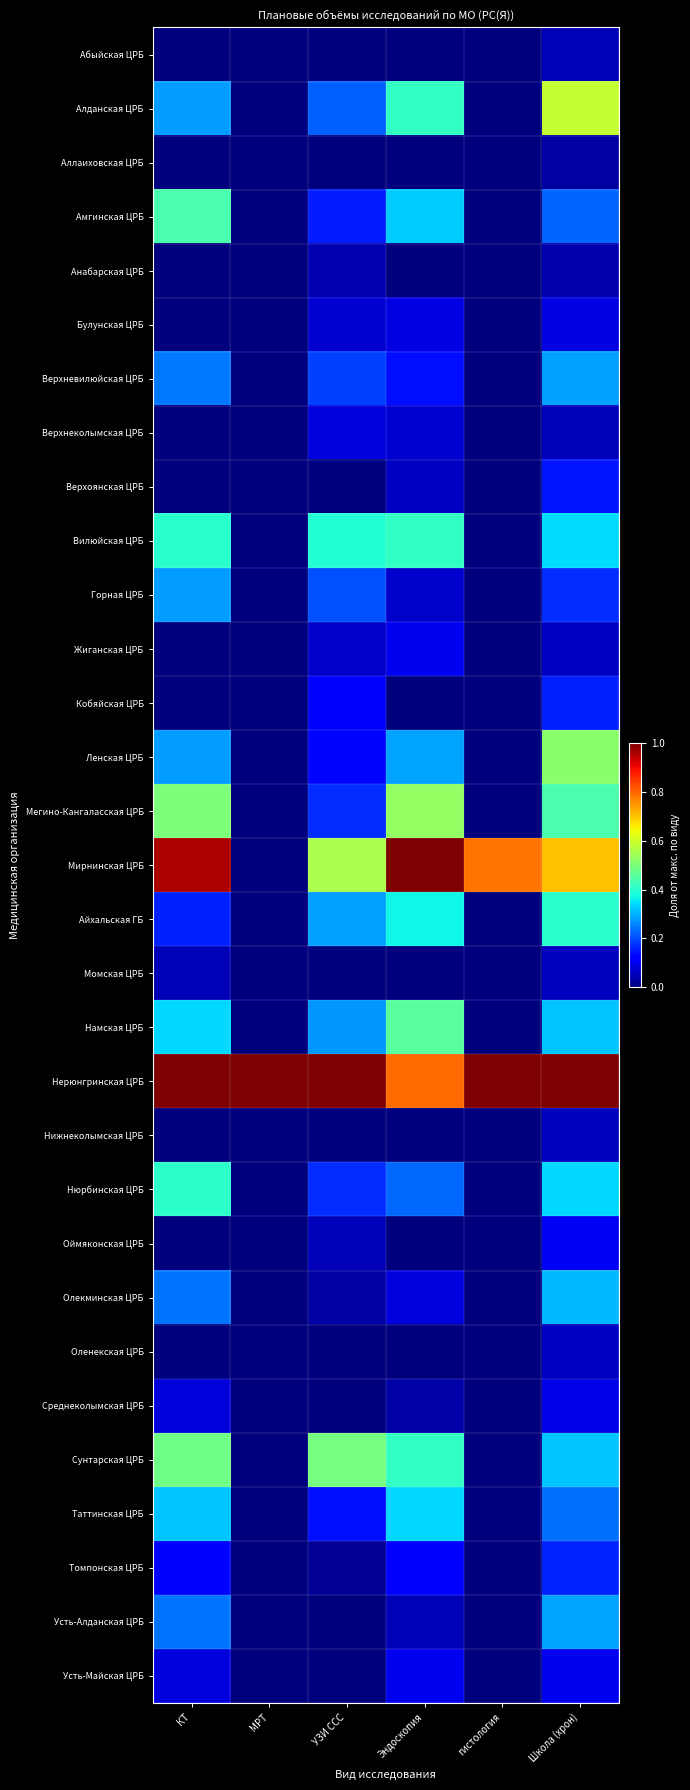

Reading left to right, list all the values displayed in this chart.

Абыйская ЦРБ: КТ=0.0	МРТ=0.0	УЗИ ССС=0.0	Эндоскопия=0.0	гистология=0.0	Школа (хрон)=0.1
Алданская ЦРБ: КТ=0.3	МРТ=0.0	УЗИ ССС=0.2	Эндоскопия=0.4	гистология=0.0	Школа (хрон)=0.6
Аллаиховская ЦРБ: КТ=0.0	МРТ=0.0	УЗИ ССС=0.0	Эндоскопия=0.0	гистология=0.0	Школа (хрон)=0.0
Амгинская ЦРБ: КТ=0.4	МРТ=0.0	УЗИ ССС=0.2	Эндоскопия=0.3	гистология=0.0	Школа (хрон)=0.2
Анабарская ЦРБ: КТ=0.0	МРТ=0.0	УЗИ ССС=0.0	Эндоскопия=0.0	гистология=0.0	Школа (хрон)=0.0
Булунская ЦРБ: КТ=0.0	МРТ=0.0	УЗИ ССС=0.1	Эндоскопия=0.1	гистология=0.0	Школа (хрон)=0.1
Верхневилюйская ЦРБ: КТ=0.2	МРТ=0.0	УЗИ ССС=0.2	Эндоскопия=0.1	гистология=0.0	Школа (хрон)=0.3
Верхнеколымская ЦРБ: КТ=0.0	МРТ=0.0	УЗИ ССС=0.1	Эндоскопия=0.1	гистология=0.0	Школа (хрон)=0.1
Верхоянская ЦРБ: КТ=0.0	МРТ=0.0	УЗИ ССС=0.0	Эндоскопия=0.1	гистология=0.0	Школа (хрон)=0.1
Вилюйская ЦРБ: КТ=0.4	МРТ=0.0	УЗИ ССС=0.4	Эндоскопия=0.4	гистология=0.0	Школа (хрон)=0.3
Горная ЦРБ: КТ=0.3	МРТ=0.0	УЗИ ССС=0.2	Эндоскопия=0.1	гистология=0.0	Школа (хрон)=0.2
Жиганская ЦРБ: КТ=0.0	МРТ=0.0	УЗИ ССС=0.1	Эндоскопия=0.1	гистология=0.0	Школа (хрон)=0.1
Кобяйская ЦРБ: КТ=0.0	МРТ=0.0	УЗИ ССС=0.1	Эндоскопия=0.0	гистология=0.0	Школа (хрон)=0.2
Ленская ЦРБ: КТ=0.3	МРТ=0.0	УЗИ ССС=0.1	Эндоскопия=0.3	гистология=0.0	Школа (хрон)=0.5
Мегино-Кангаласская ЦРБ: КТ=0.5	МРТ=0.0	УЗИ ССС=0.2	Эндоскопия=0.5	гистология=0.0	Школа (хрон)=0.4
Мирнинская ЦРБ: КТ=1.0	МРТ=0.0	УЗИ ССС=0.6	Эндоскопия=1.0	гистология=0.8	Школа (хрон)=0.7
Айхальская ГБ: КТ=0.2	МРТ=0.0	УЗИ ССС=0.3	Эндоскопия=0.4	гистология=0.0	Школа (хрон)=0.4
Момская ЦРБ: КТ=0.0	МРТ=0.0	УЗИ ССС=0.0	Эндоскопия=0.0	гистология=0.0	Школа (хрон)=0.1
Намская ЦРБ: КТ=0.3	МРТ=0.0	УЗИ ССС=0.3	Эндоскопия=0.5	гистология=0.0	Школа (хрон)=0.3
Нерюнгринская ЦРБ: КТ=1.0	МРТ=1.0	УЗИ ССС=1.0	Эндоскопия=0.8	гистология=1.0	Школа (хрон)=1.0
Нижнеколымская ЦРБ: КТ=0.0	МРТ=0.0	УЗИ ССС=0.0	Эндоскопия=0.0	гистология=0.0	Школа (хрон)=0.1
Нюрбинская ЦРБ: КТ=0.4	МРТ=0.0	УЗИ ССС=0.2	Эндоскопия=0.2	гистология=0.0	Школа (хрон)=0.3
Оймяконская ЦРБ: КТ=0.0	МРТ=0.0	УЗИ ССС=0.1	Эндоскопия=0.0	гистология=0.0	Школа (хрон)=0.1
Олекминская ЦРБ: КТ=0.2	МРТ=0.0	УЗИ ССС=0.0	Эндоскопия=0.1	гистология=0.0	Школа (хрон)=0.3
Оленекская ЦРБ: КТ=0.0	МРТ=0.0	УЗИ ССС=0.0	Эндоскопия=0.0	гистология=0.0	Школа (хрон)=0.1
Среднеколымская ЦРБ: КТ=0.1	МРТ=0.0	УЗИ ССС=0.0	Эндоскопия=0.0	гистология=0.0	Школа (хрон)=0.1
Сунтарская ЦРБ: КТ=0.5	МРТ=0.0	УЗИ ССС=0.5	Эндоскопия=0.4	гистология=0.0	Школа (хрон)=0.3
Таттинская ЦРБ: КТ=0.3	МРТ=0.0	УЗИ ССС=0.1	Эндоскопия=0.3	гистология=0.0	Школа (хрон)=0.2
Томпонская ЦРБ: КТ=0.1	МРТ=0.0	УЗИ ССС=0.0	Эндоскопия=0.1	гистология=0.0	Школа (хрон)=0.2
Усть-Алданская ЦРБ: КТ=0.2	МРТ=0.0	УЗИ ССС=0.0	Эндоскопия=0.0	гистология=0.0	Школа (хрон)=0.3
Усть-Майская ЦРБ: КТ=0.1	МРТ=0.0	УЗИ ССС=0.0	Эндоскопия=0.1	гистология=0.0	Школа (хрон)=0.1